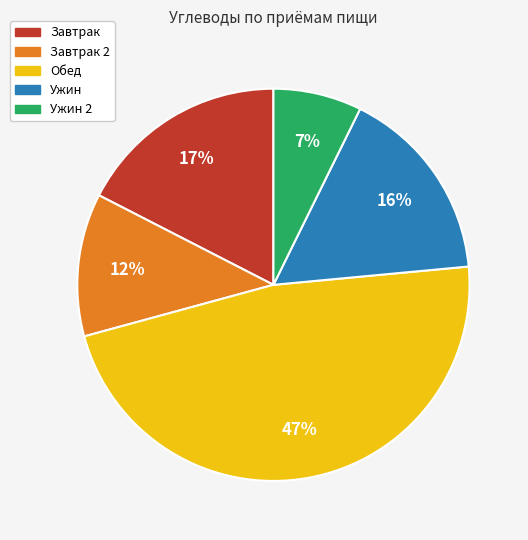

To the nearest percent, what is the average slice percentage?

20%